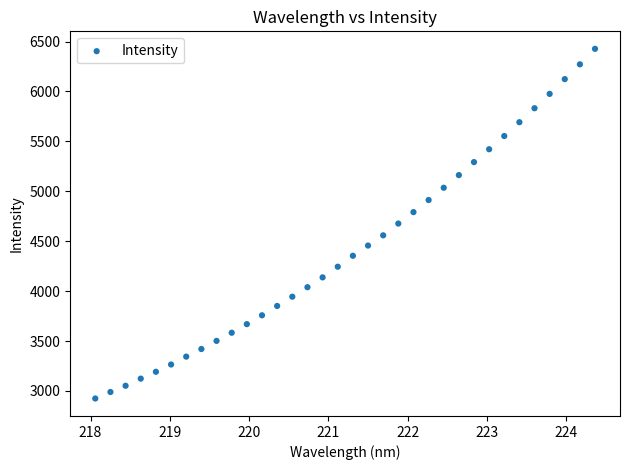

What is the range of Y values (max minus min)?

3502.9